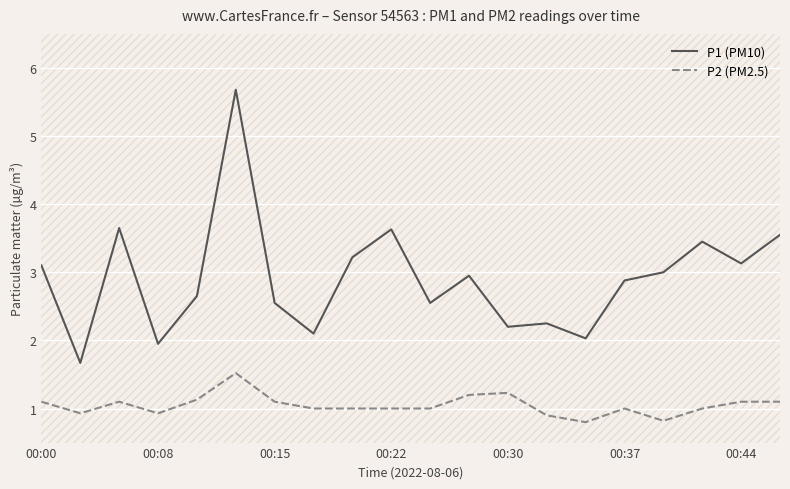

What are all the series names shown in the legend?

P1 (PM10), P2 (PM2.5)